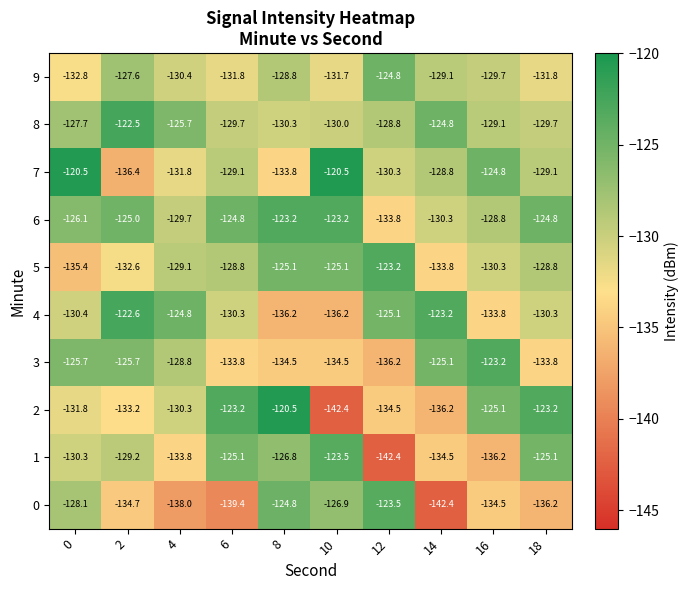

How many distinct data groups are displayed?

10